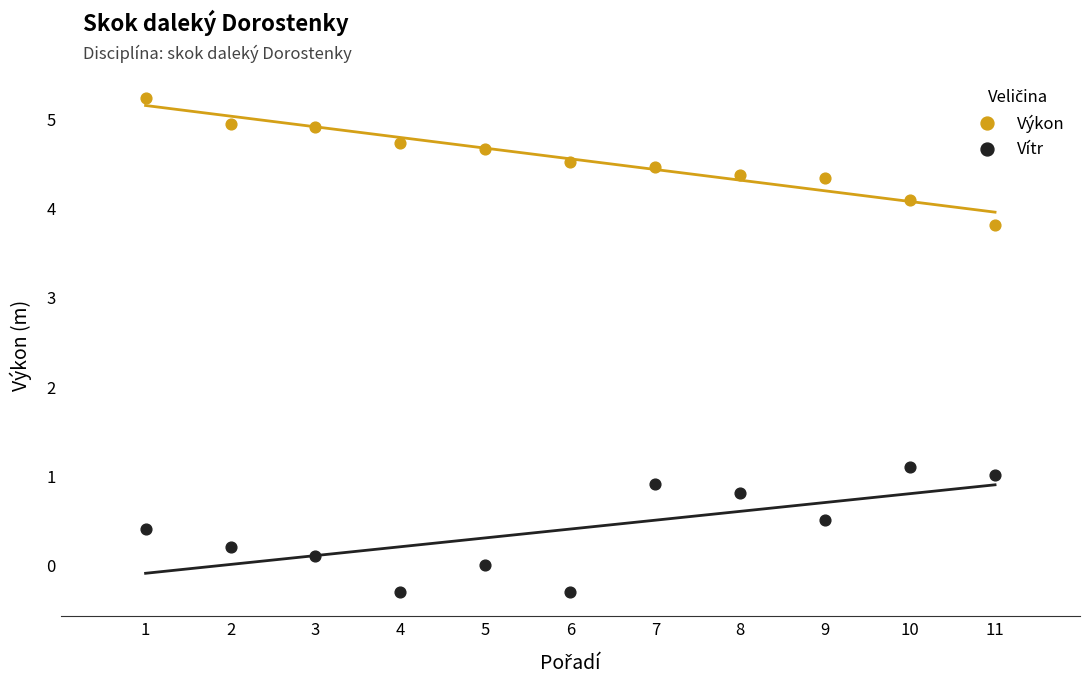

In the Výkon series, what Y value is closest to 4?

4.1